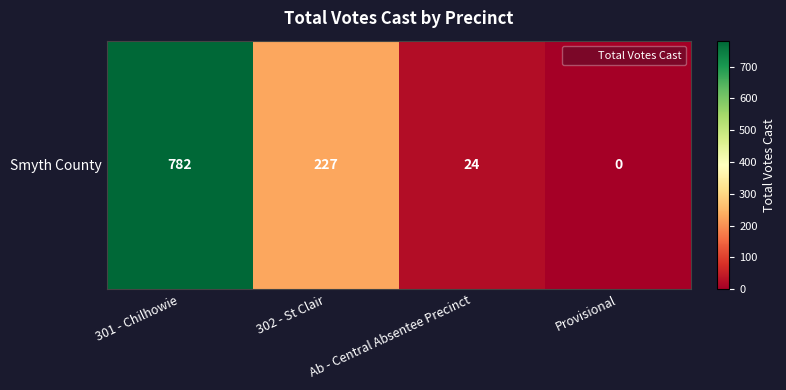

Reading left to right, list all the values displayed in this chart.

782	227	24	0